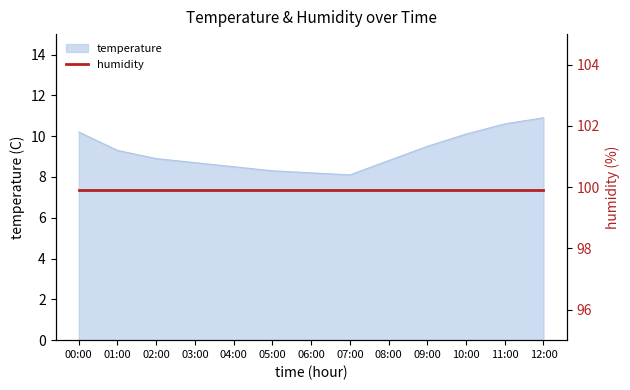

What value does the data have at 10:00?

10.1